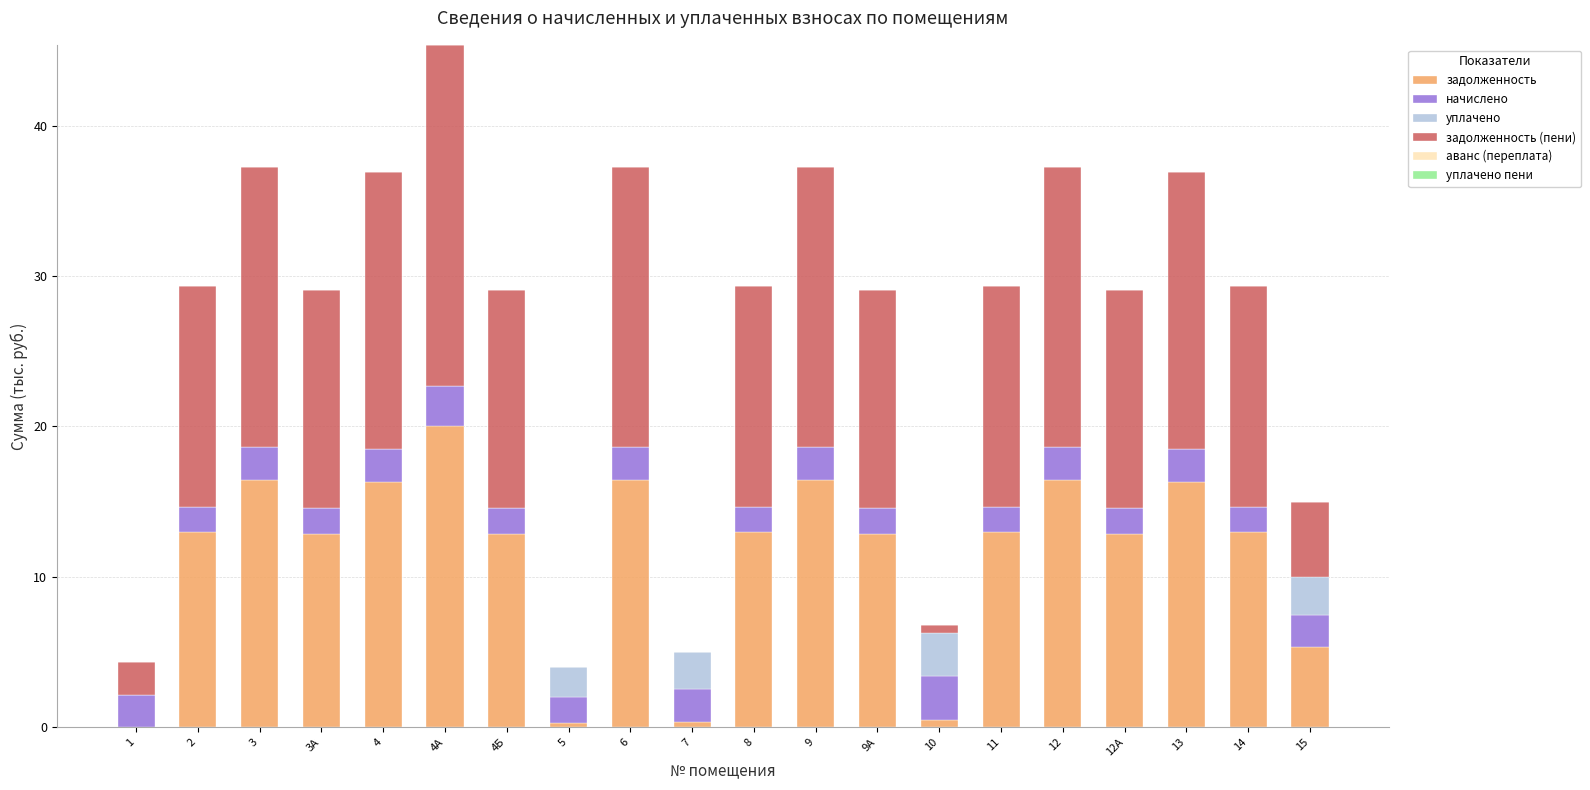

At which label does задолженность reach its peak?

4А